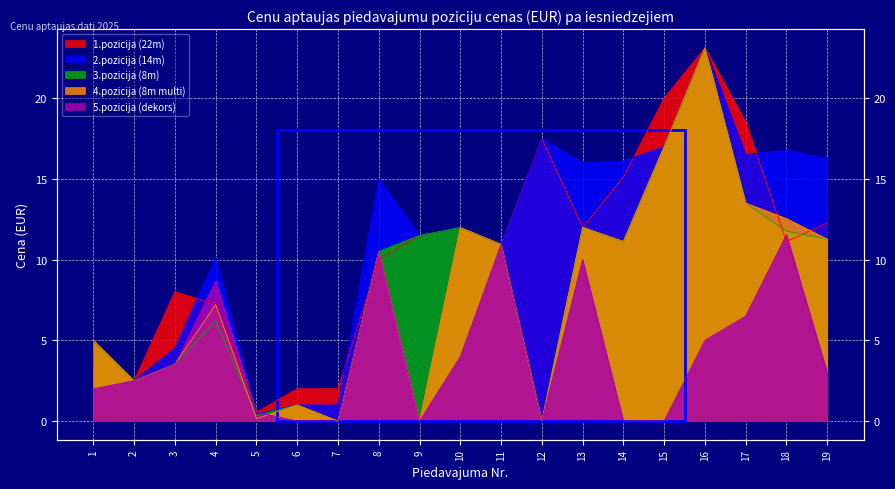

What is the difference between the maximum and second lowest values in the 1.pozicija (22m) series?

21.1